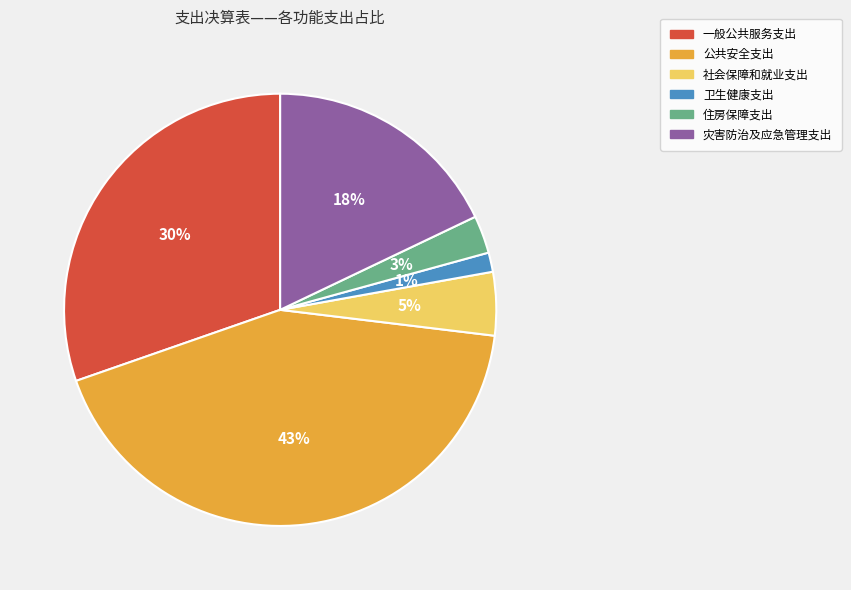

Rank the categories by value from highest to lowest.

公共安全支出, 一般公共服务支出, 灾害防治及应急管理支出, 社会保障和就业支出, 住房保障支出, 卫生健康支出